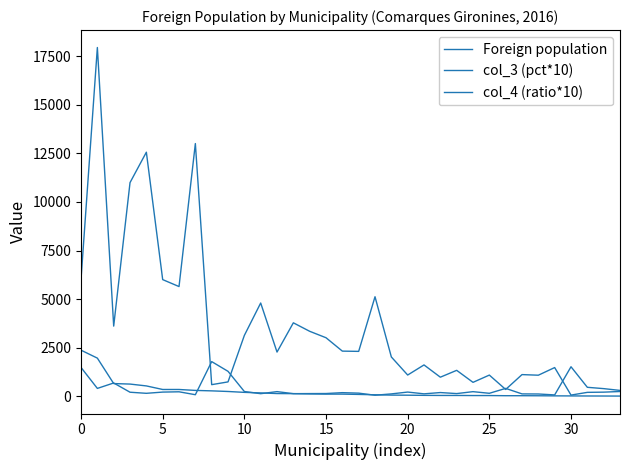

Does the chart have visible grid lines?

No